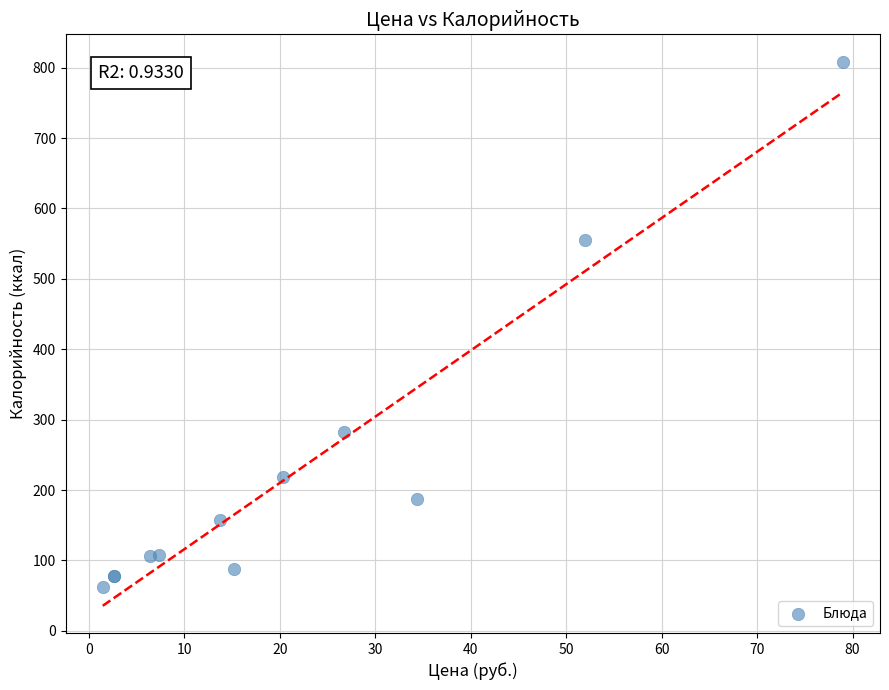

What Y value in the scatter plot is closest to 435?

555.7